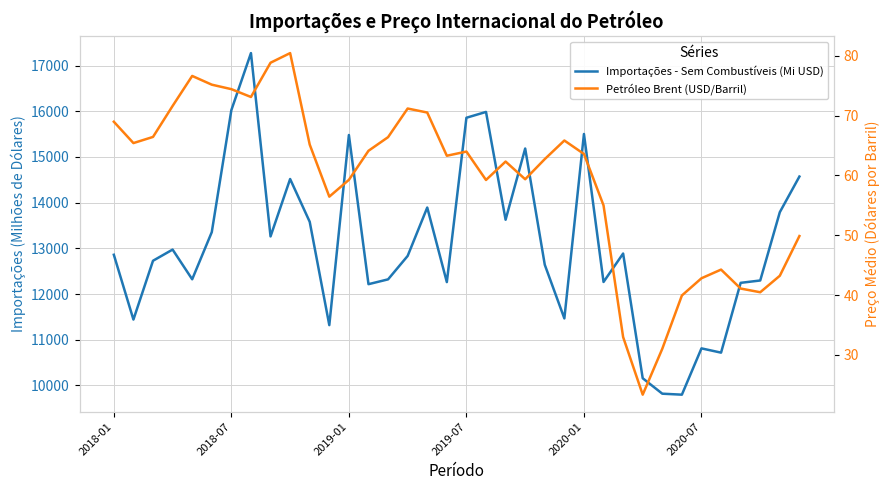

List the series in order of their overall mean, lowest first.

Petróleo Brent (USD/Barril), Importações - Sem Combustíveis (Mi USD)